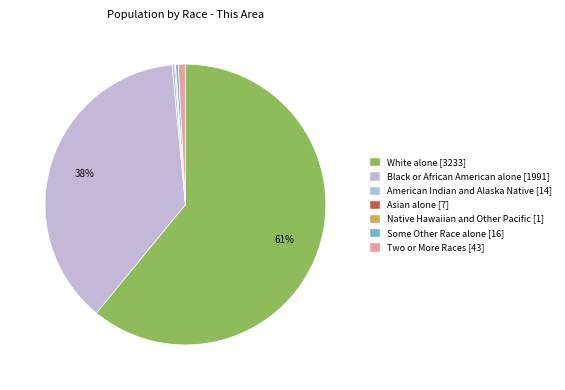

To the nearest percent, what percentage of the pie is Two or More Races?

1%